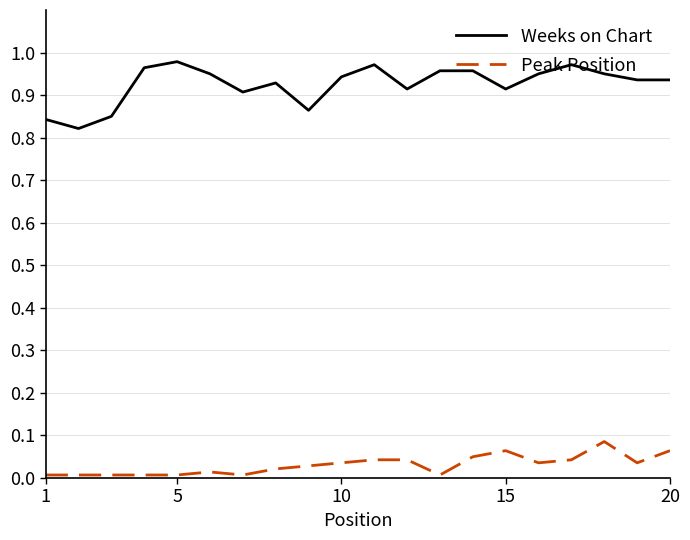

Which series has the largest total across all categories?

Weeks on Chart